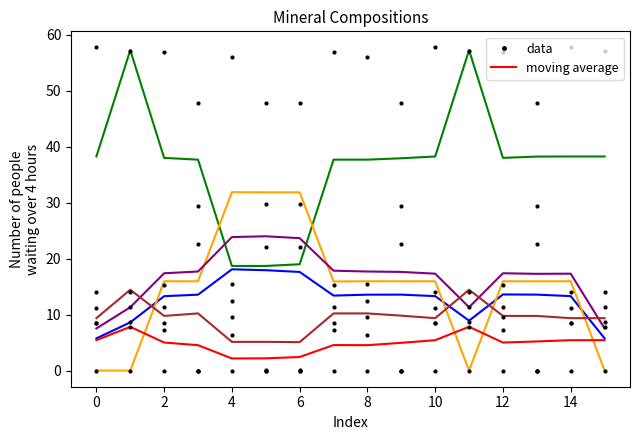

How many interior local peaks does the Na2O series have?

3